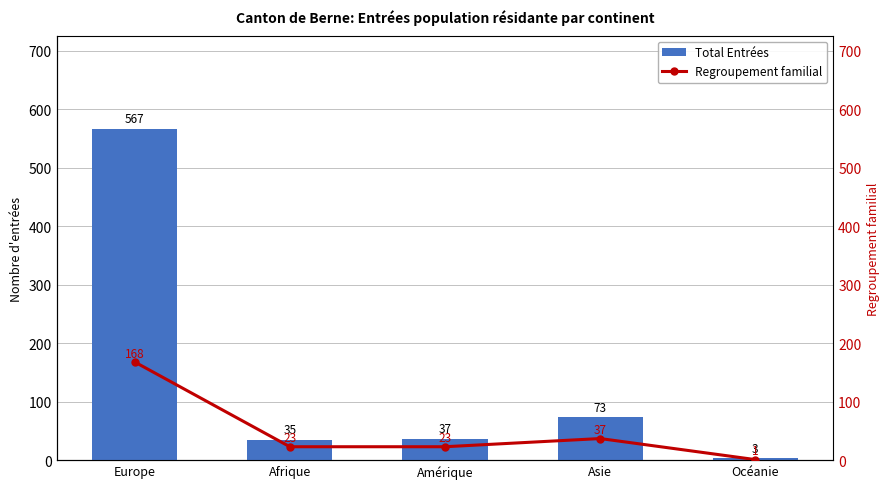

Are the bars horizontal?

No